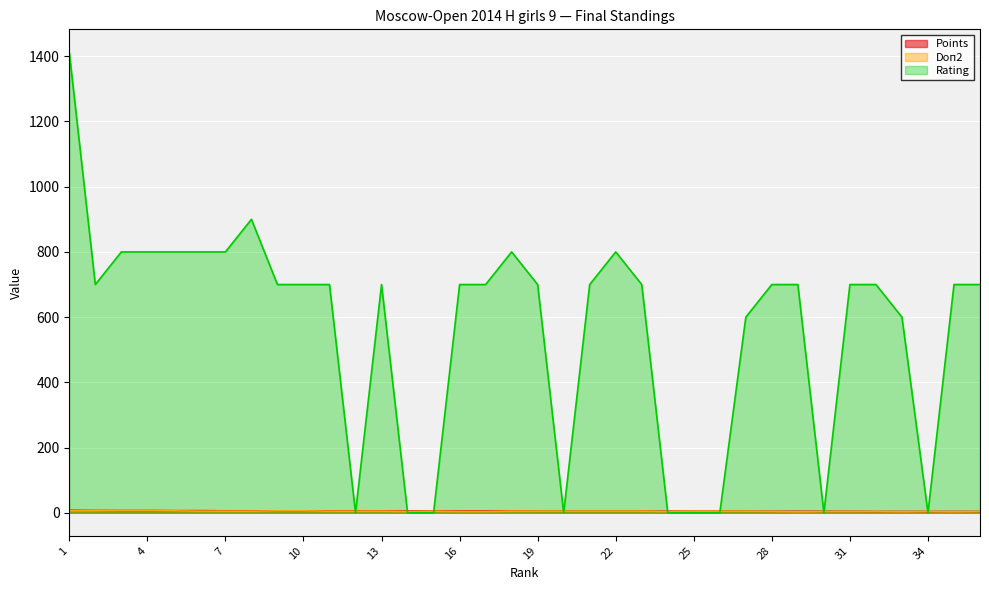

The value of Doп2 at 27 is 3.1. True or false?

False